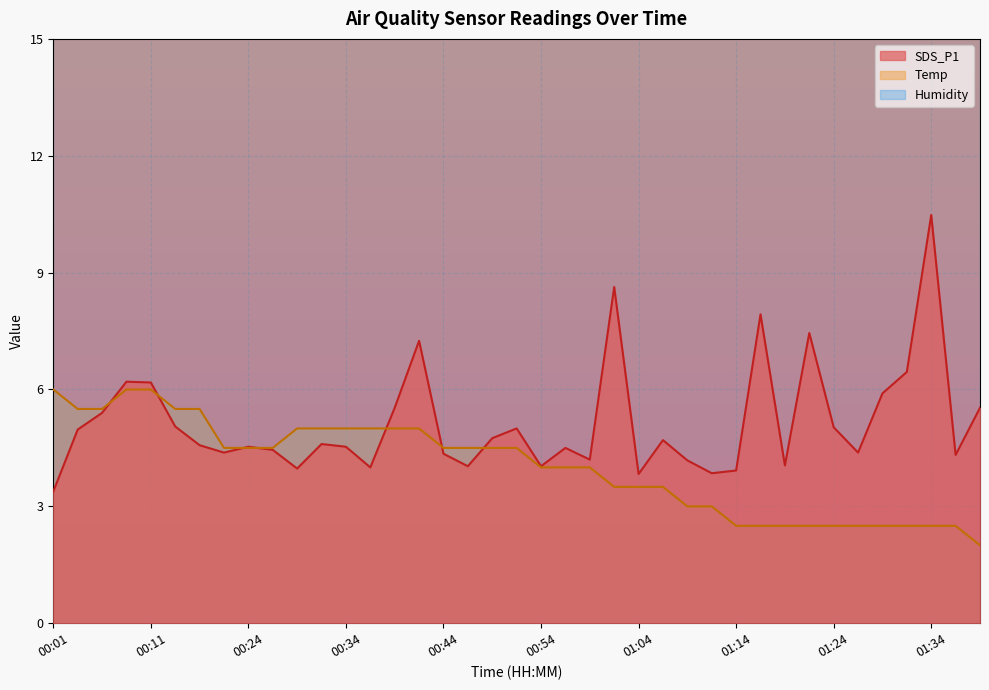

At which label is Temp closest to 4?

00:54